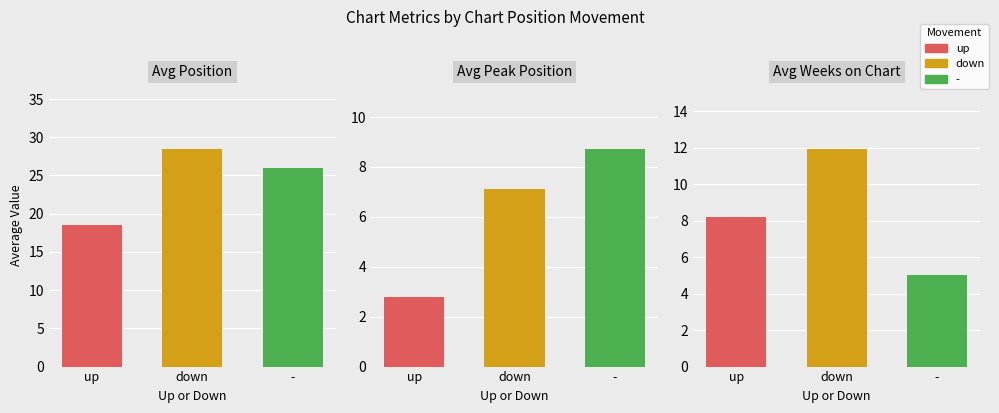

The value of down at Avg Position is 18.2. True or false?

False